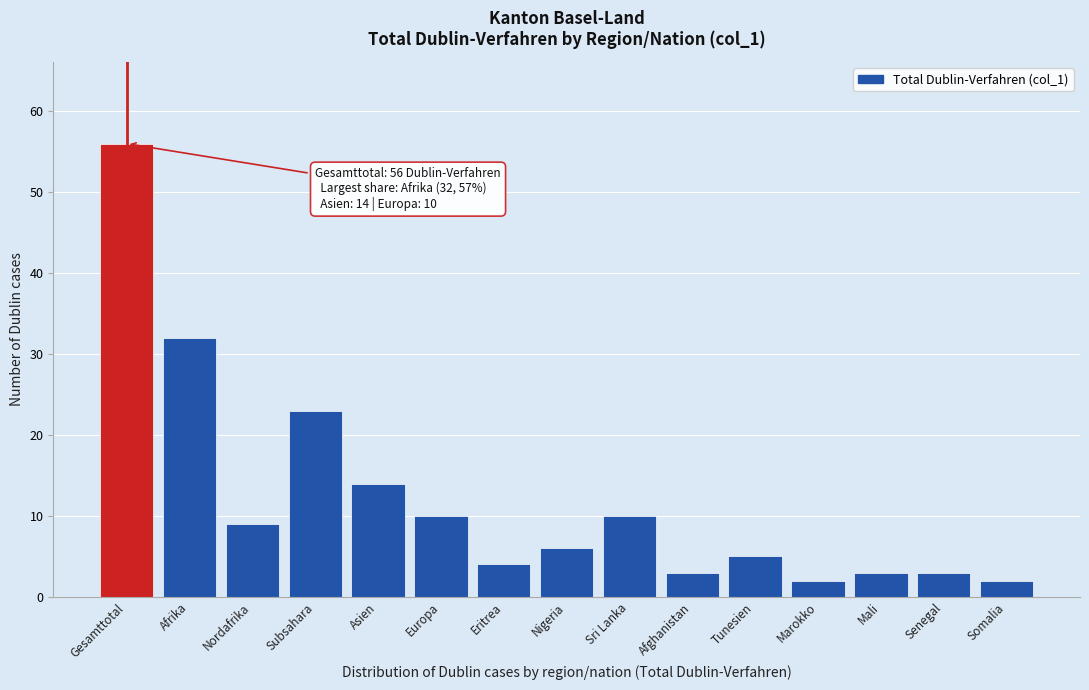

Reading left to right, what are all the values shown in this chart?

Gesamttotal=56	Afrika=32	Nordafrika=9	Subsahara=23	Asien=14	Europa=10	Eritrea=4	Nigeria=6	Sri Lanka=10	Afghanistan=3	Tunesien=5	Marokko=2	Mali=3	Senegal=3	Somalia=2